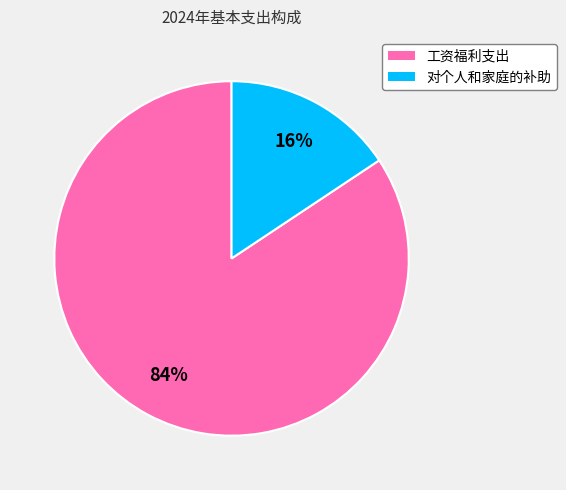

To the nearest percent, what is the combined percentage of 对个人和家庭的补助 and 工资福利支出?

100%